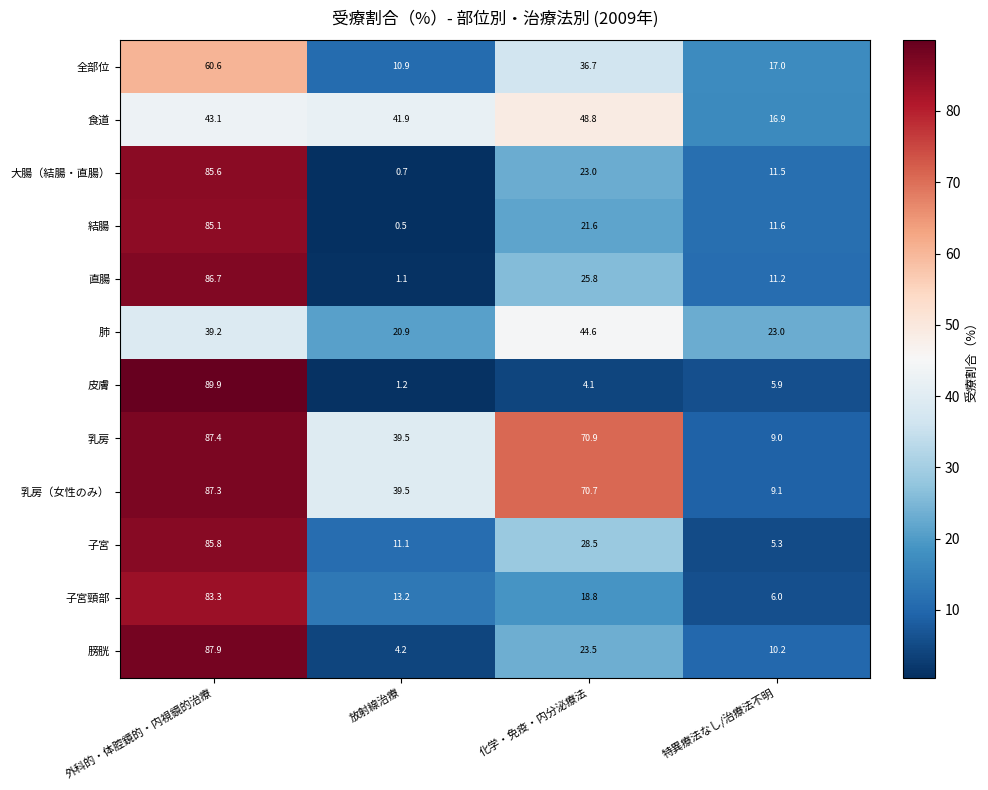

The 直腸 series shows 1.6 at 放射線治療. True or false?

False